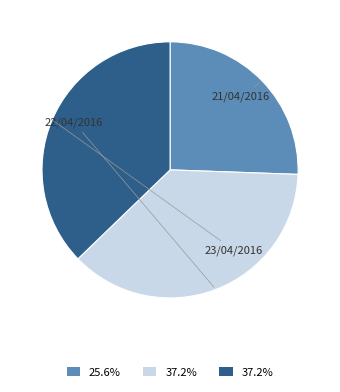

Which slice is the smallest?

21/04/2016